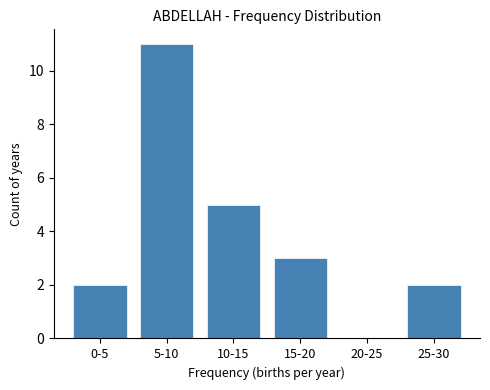

Reading left to right, extract all data points from this chart.

0-5=2	5-10=11	10-15=5	15-20=3	20-25=0	25-30=2